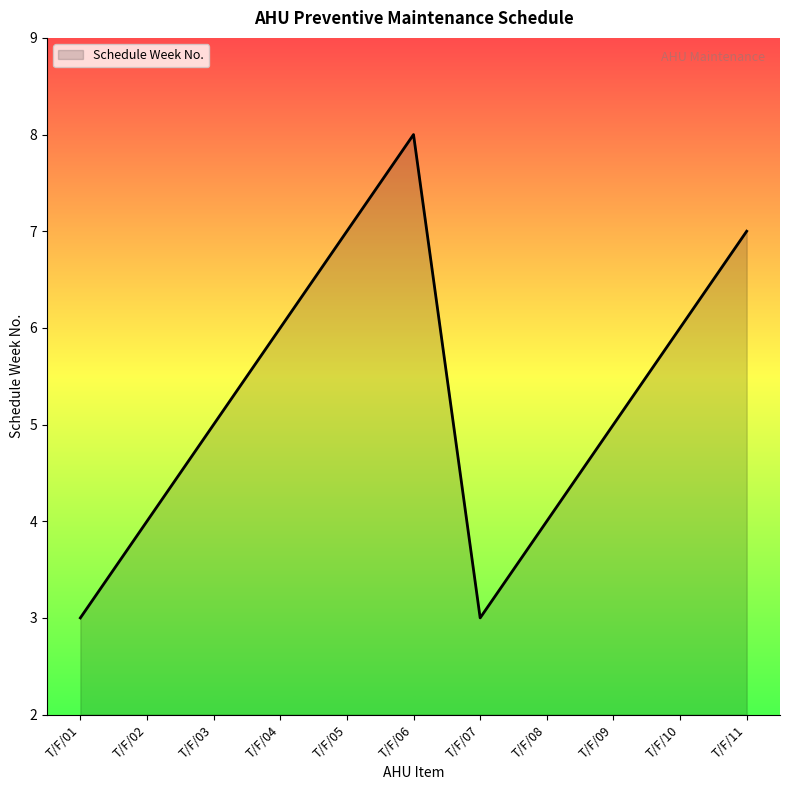

Does the chart display data point markers on the line(s)?

No